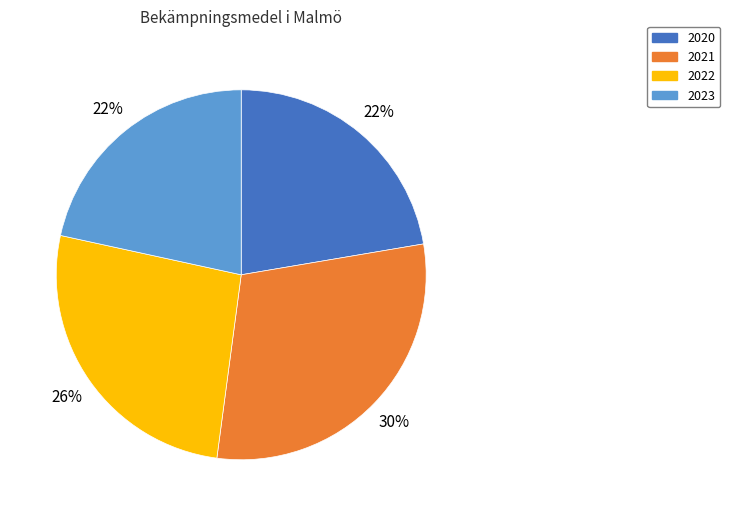

Does any single category account for the majority?

No